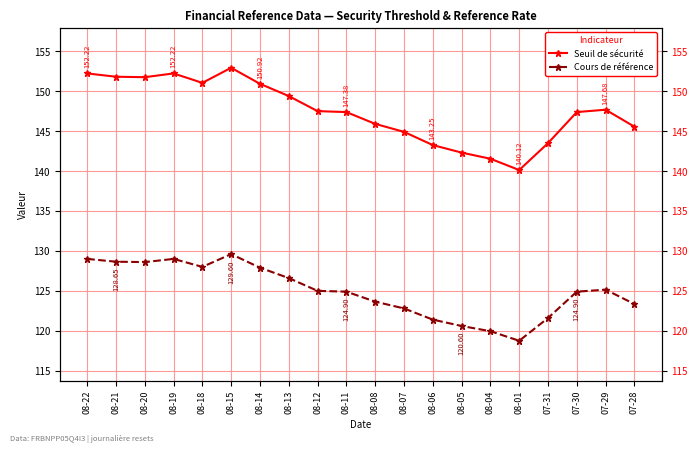

What is the difference between the maximum and minimum values in the Cours de référence series?

10.8